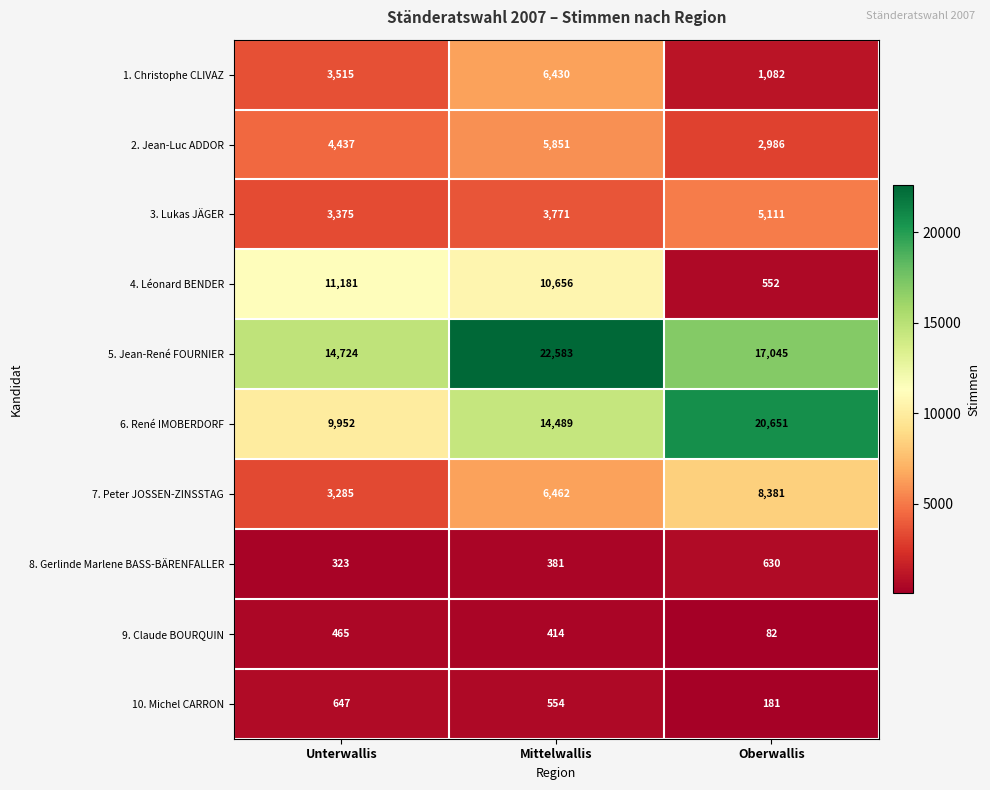

Which category has the highest value in the 7. Peter JOSSEN-ZINSSTAG series?

Oberwallis